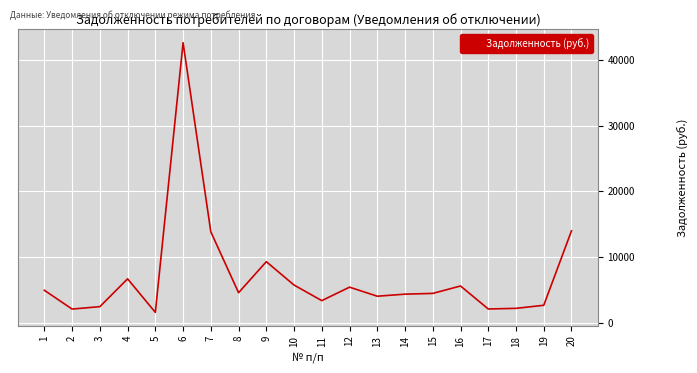

At which category does the chart reach its peak across all series?

6